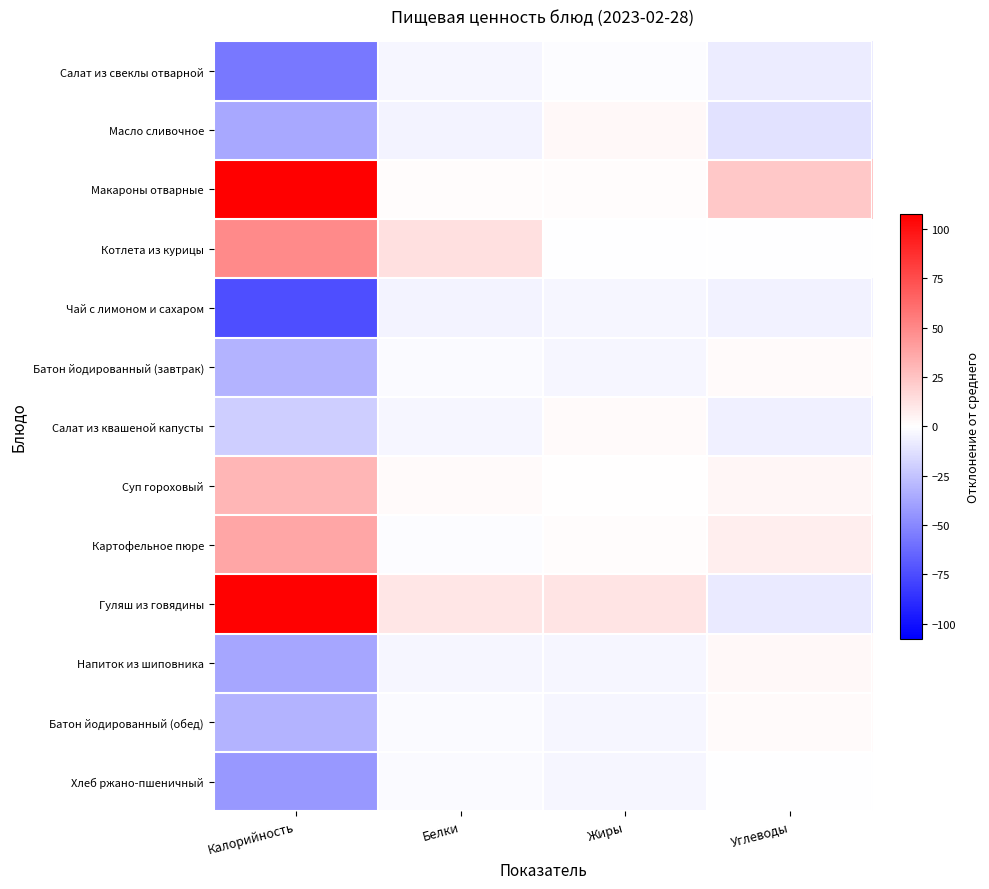

Reading right to left, list all the values displayed in this chart.

Салат из свеклы отварной: Углеводы=-7.7	Жиры=-1.2	Белки=-3.6	Калорийность=-56.7
Масло сливочное: Углеводы=-12.2	Жиры=3.4	Белки=-4.3	Калорийность=-36.3
Макароны отварные: Углеводы=22.7	Жиры=1.3	Белки=1.3	Калорийность=107.5
Котлета из курицы: Углеводы=-0.3	Жиры=-0.0	Белки=12.8	Калорийность=49.4
Чай с лимоном и сахаром: Углеводы=-5.7	Жиры=-3.8	Белки=-4.2	Калорийность=-74.5
Батон йодированный (завтрак): Углеводы=2.4	Жиры=-3.6	Белки=-2.0	Калорийность=-31.2
Салат из квашеной капусты: Углеводы=-6.5	Жиры=2.1	Белки=-3.5	Калорийность=-20.8
Суп гороховый: Углеводы=3.9	Жиры=0.6	Белки=2.3	Калорийность=30.7
Картофельное пюре: Углеводы=7.5	Жиры=1.4	Белки=-1.3	Калорийность=37.0
Гуляш из говядины: Углеводы=-8.8	Жиры=11.0	Белки=10.9	Калорийность=106.5
Напиток из шиповника: Углеводы=2.8	Жиры=-3.7	Белки=-3.8	Калорийность=-37.0
Батон йодированный (обед): Углеводы=2.4	Жиры=-3.6	Белки=-2.0	Калорийность=-31.2
Хлеб ржано-пшеничный: Углеводы=-0.4	Жиры=-3.5	Белки=-2.4	Калорийность=-43.7